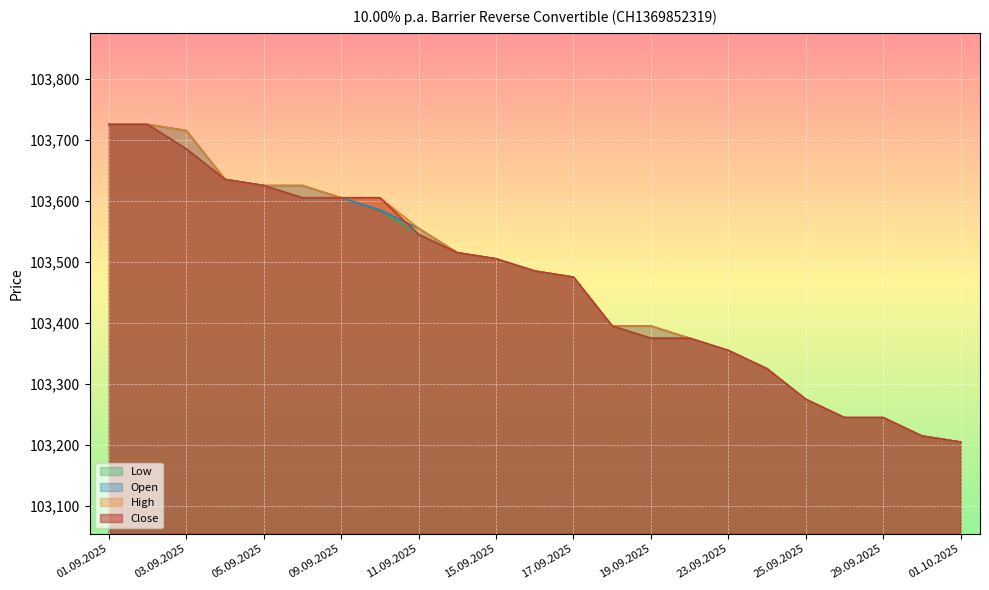

What is the value of the Close point at the 12th from the left?

103485